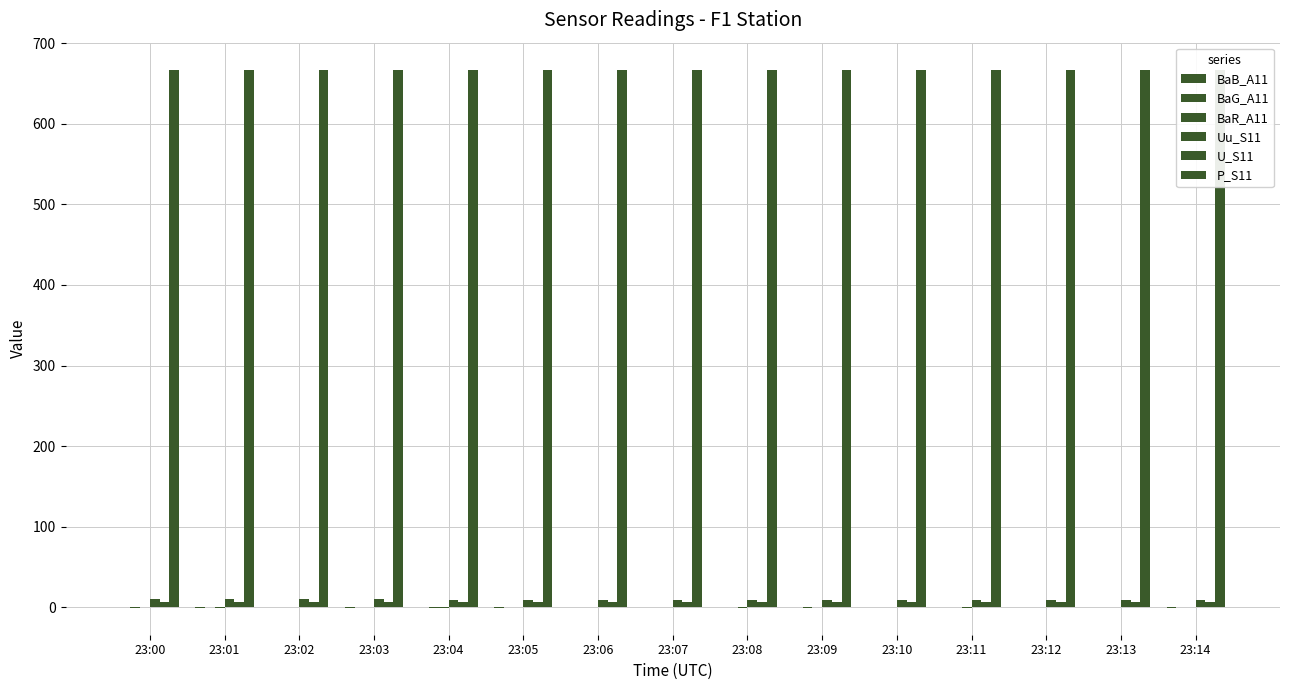

Are the bars horizontal?

No